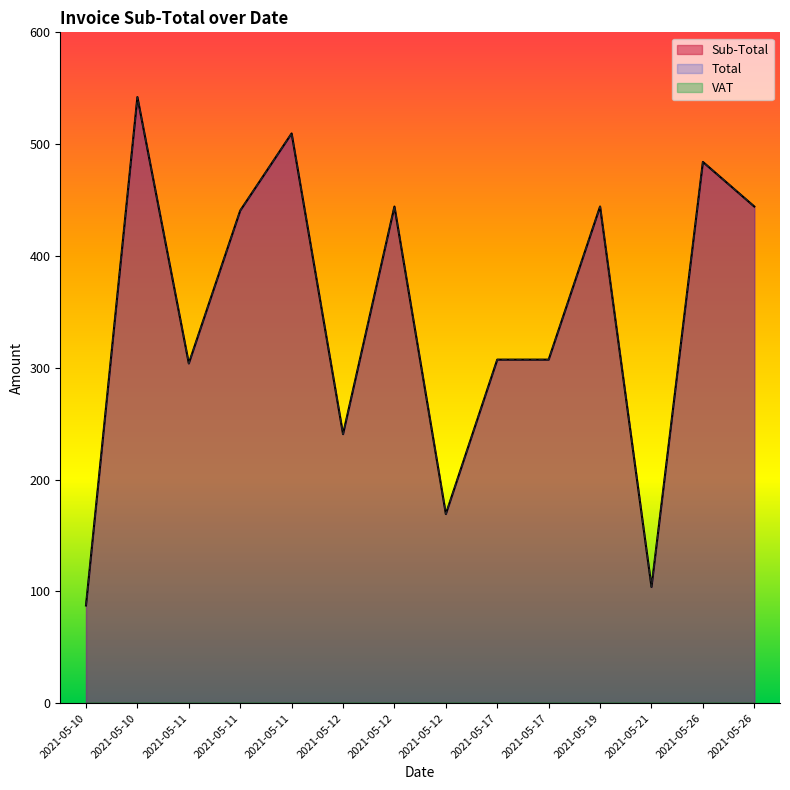

The value of Total at 2021-05-12 is 162.1. True or false?

False